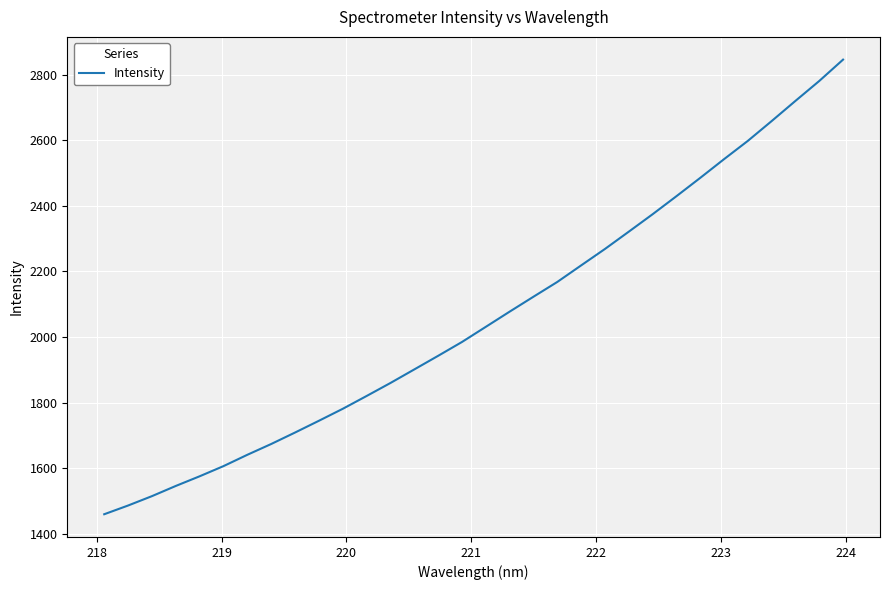

What is the maximum value shown in the chart?

2846.1